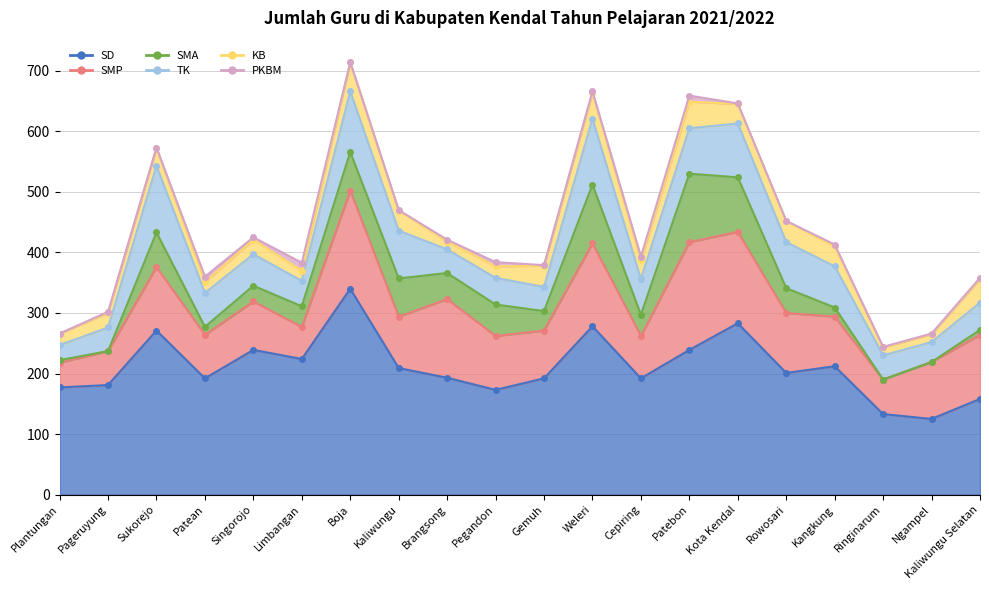

Reading left to right, what are all the values shown in this chart?

SD: Plantungan=177	Pageruyung=181	Sukorejo=271	Patean=192	Singorojo=239	Limbangan=224	Boja=340	Kaliwungu=209	Brangsong=193	Pegandon=173	Gemuh=192	Weleri=278	Cepiring=192	Patebon=239	Kota Kendal=283	Rowosari=201	Kangkung=212	Ringinarum=133	Ngampel=125	Kaliwungu Selatan=158
SMP: Plantungan=41	Pageruyung=56	Sukorejo=105	Patean=72	Singorojo=80	Limbangan=53	Boja=162	Kaliwungu=85	Brangsong=130	Pegandon=89	Gemuh=79	Weleri=137	Cepiring=70	Patebon=178	Kota Kendal=151	Rowosari=99	Kangkung=82	Ringinarum=57	Ngampel=94	Kaliwungu Selatan=106
SMA: Plantungan=4	Pageruyung=0	Sukorejo=57	Patean=13	Singorojo=26	Limbangan=34	Boja=64	Kaliwungu=63	Brangsong=43	Pegandon=52	Gemuh=32	Weleri=97	Cepiring=35	Patebon=113	Kota Kendal=90	Rowosari=41	Kangkung=15	Ringinarum=0	Ngampel=0	Kaliwungu Selatan=8
TK: Plantungan=25	Pageruyung=39	Sukorejo=110	Patean=56	Singorojo=52	Limbangan=42	Boja=100	Kaliwungu=79	Brangsong=39	Pegandon=44	Gemuh=40	Weleri=109	Cepiring=59	Patebon=75	Kota Kendal=89	Rowosari=76	Kangkung=68	Ringinarum=40	Ngampel=33	Kaliwungu Selatan=45
KB: Plantungan=19	Pageruyung=24	Sukorejo=30	Patean=18	Singorojo=24	Limbangan=17	Boja=48	Kaliwungu=33	Brangsong=13	Pegandon=19	Gemuh=35	Weleri=42	Cepiring=31	Patebon=44	Kota Kendal=32	Rowosari=35	Kangkung=33	Ringinarum=13	Ngampel=13	Kaliwungu Selatan=39
PKBM: Plantungan=0	Pageruyung=2	Sukorejo=0	Patean=9	Singorojo=4	Limbangan=13	Boja=0	Kaliwungu=1	Brangsong=3	Pegandon=7	Gemuh=1	Weleri=3	Cepiring=6	Patebon=10	Kota Kendal=1	Rowosari=0	Kangkung=3	Ringinarum=1	Ngampel=1	Kaliwungu Selatan=2